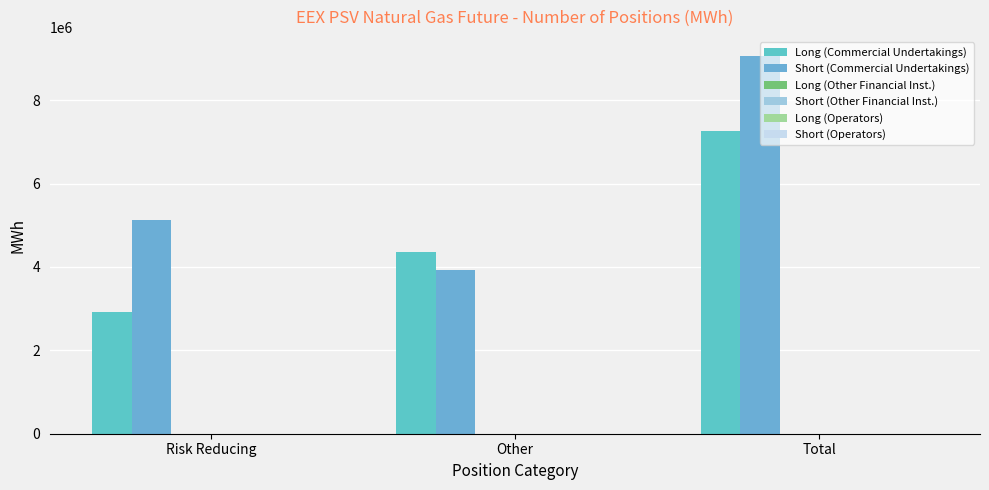

How many series are shown in this chart?

2